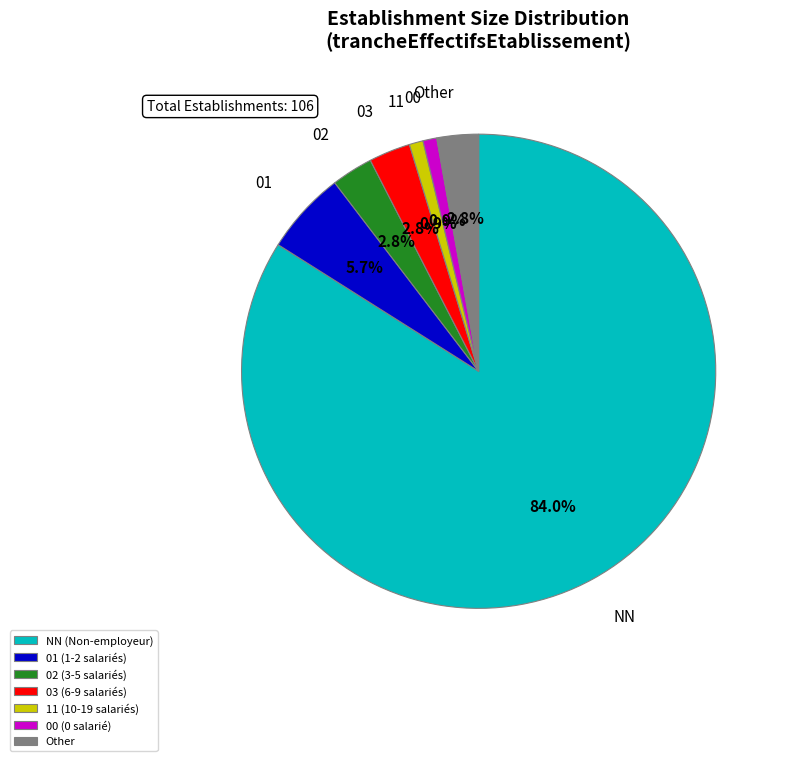

Which category has the biggest portion of the pie?

NN